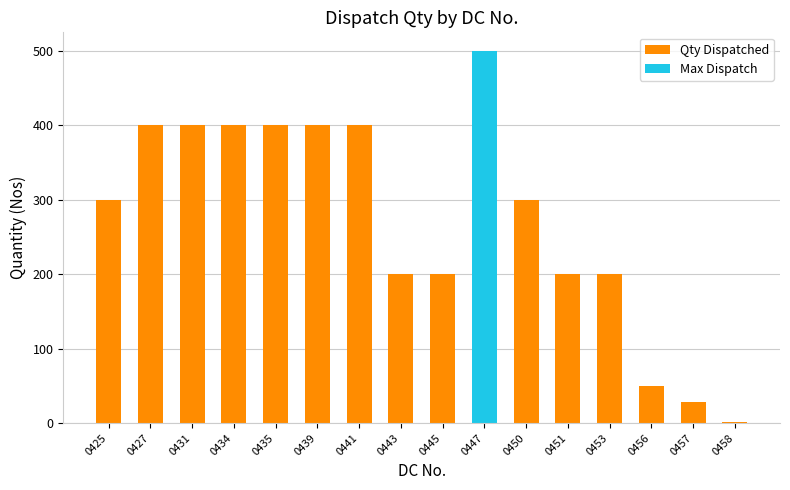

Count the number of data series in this chart.

1